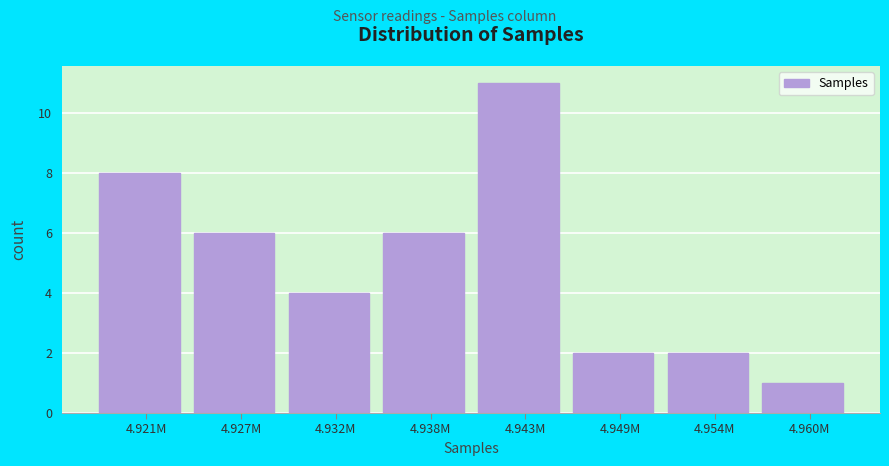

Reading left to right, transcribe all the data shown in this chart.

4.921M=8	4.927M=6	4.932M=4	4.938M=6	4.943M=11	4.949M=2	4.954M=2	4.960M=1